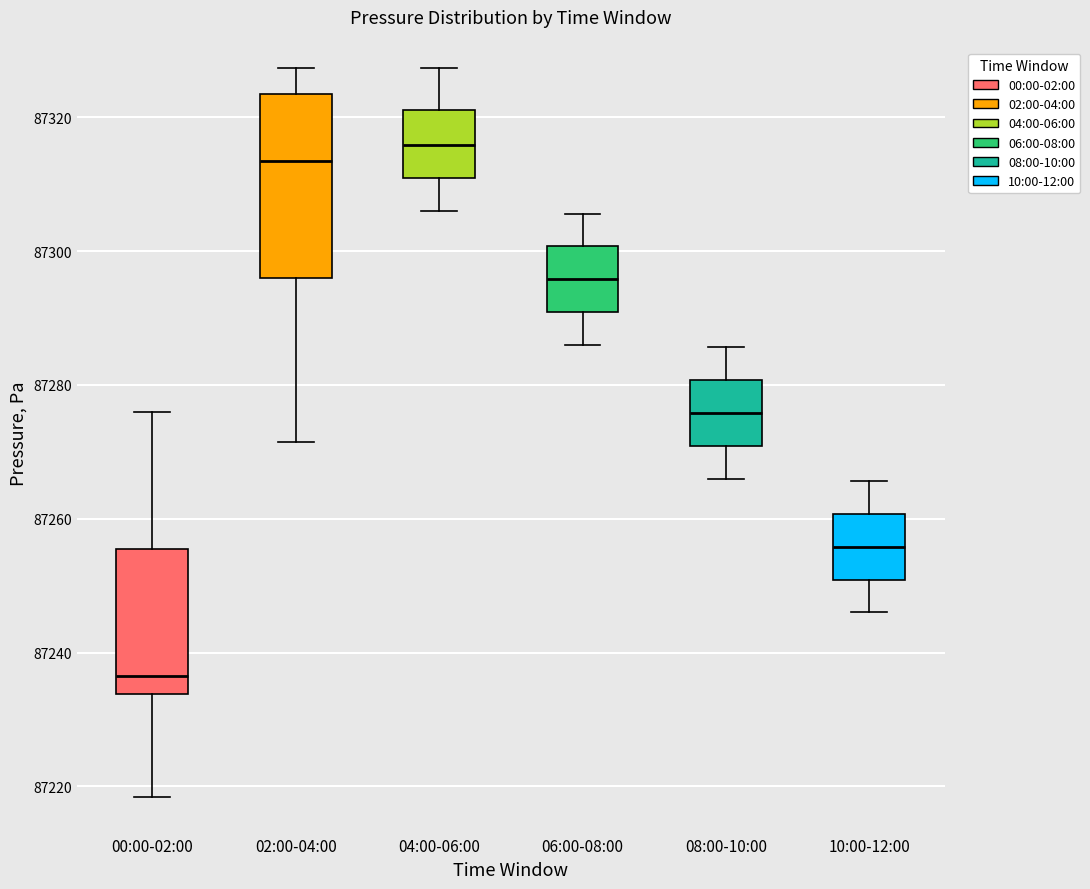

Reading left to right, transcribe this box plot: for each box, give where its median line is, the range the box spans, and where its two whiskers end, as read against the y-axis. The values are not printed on the chart, so give them approximately, as read against the axis.

00:00-02:00: median 87236, box 87234 to 87256, whiskers 87218 to 87276
02:00-04:00: median 87314, box 87296 to 87324, whiskers 87272 to 87328
04:00-06:00: median 87316, box 87310 to 87322, whiskers 87306 to 87328
06:00-08:00: median 87296, box 87290 to 87300, whiskers 87286 to 87306
08:00-10:00: median 87276, box 87270 to 87280, whiskers 87266 to 87286
10:00-12:00: median 87256, box 87250 to 87260, whiskers 87246 to 87266